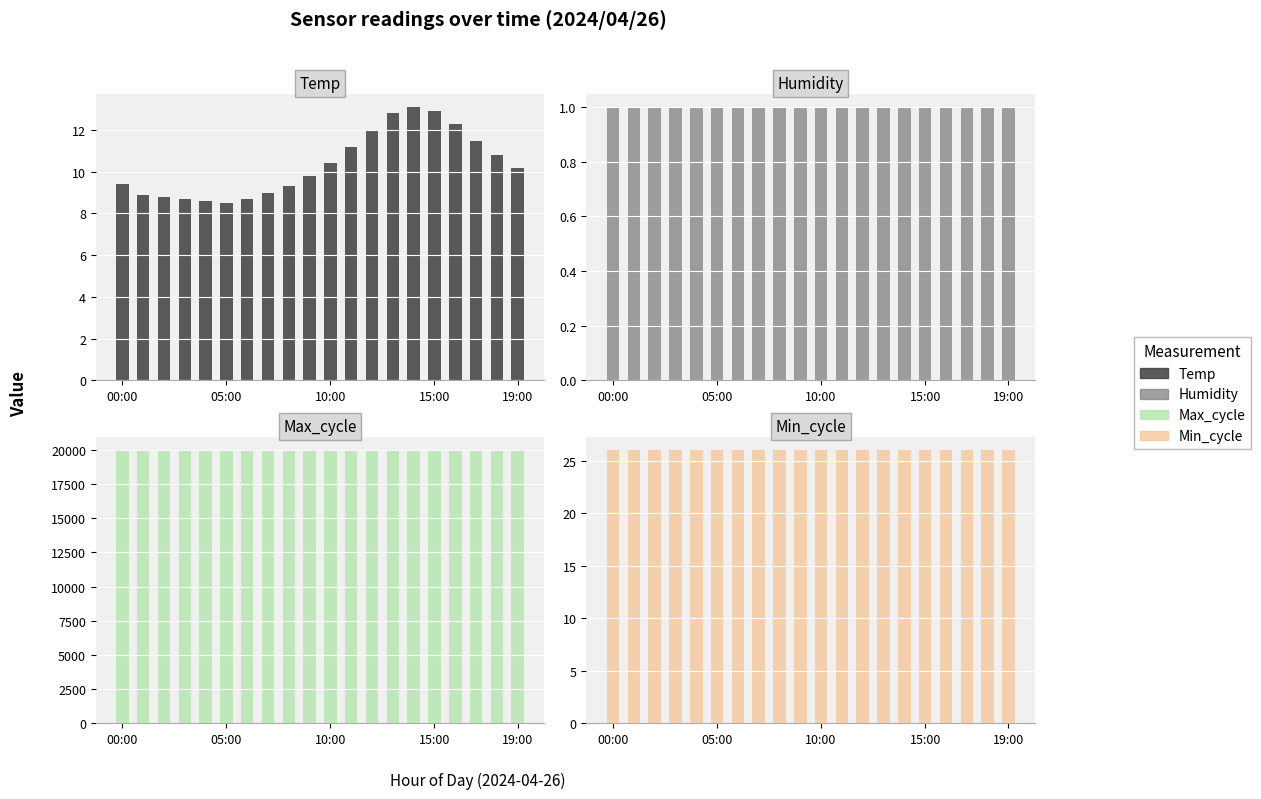

How many groups of bars are there?

20